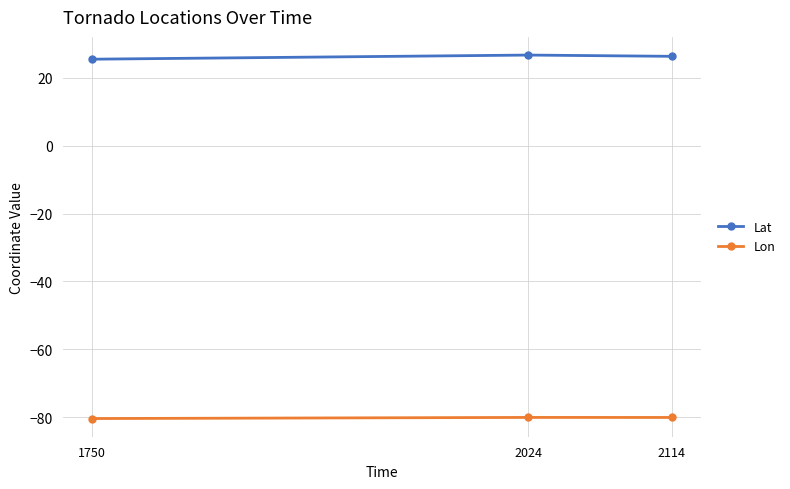

The Lat series shows 10.2 at 1750. True or false?

False